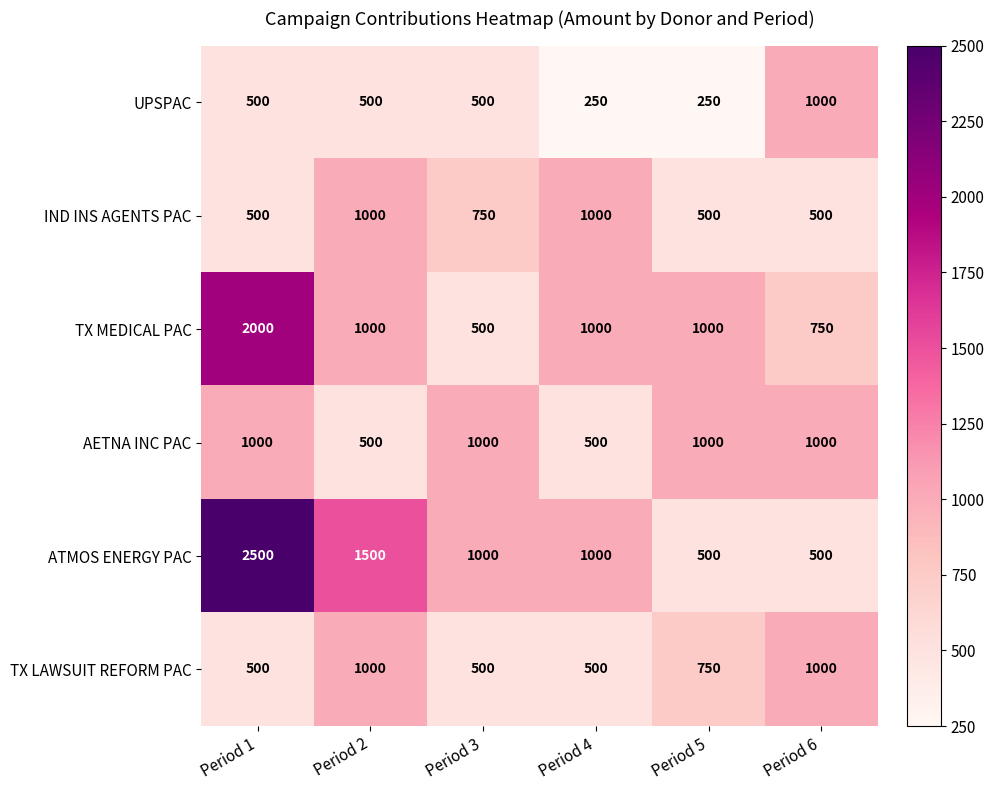

At how many categories does at least one series exceed 2220?

1